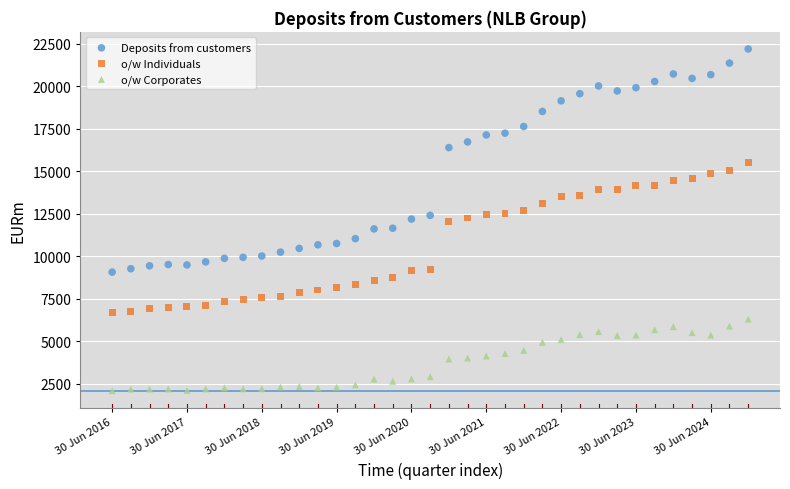

Across all data points, what is the range of Y values (max minus min)?

20118.1